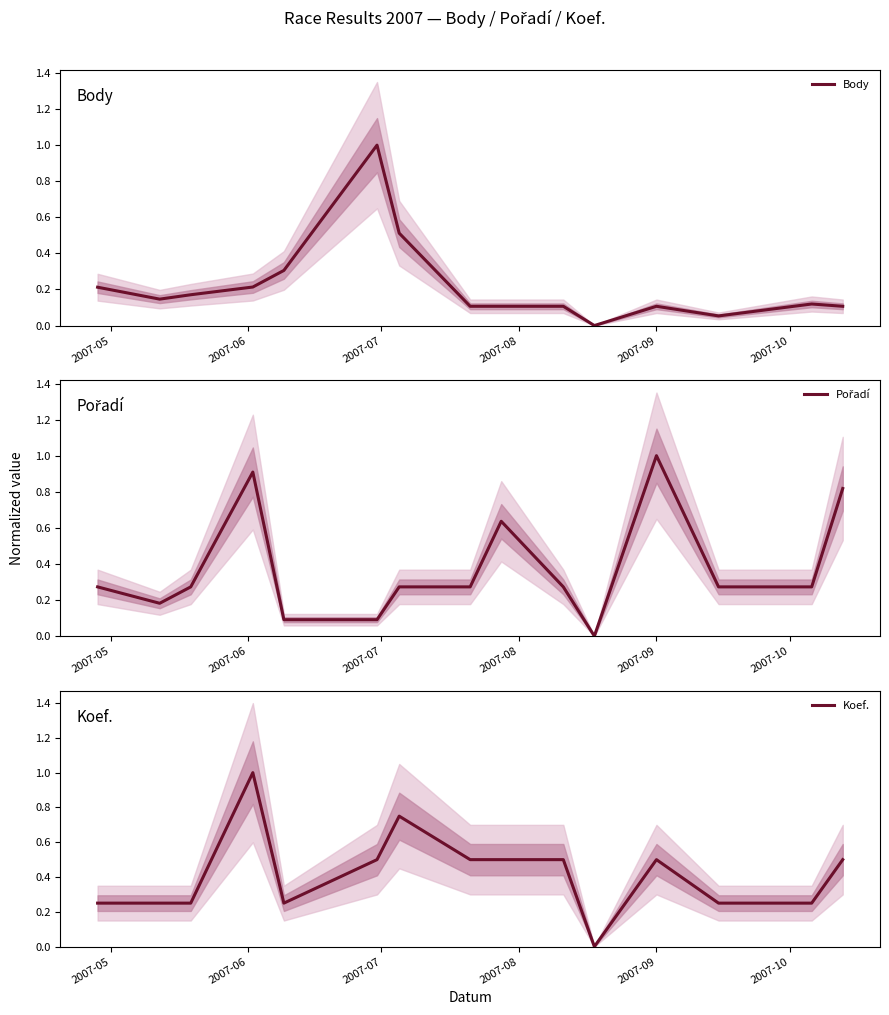

What are all the series names shown in the legend?

Body, Pořadí, Koef.